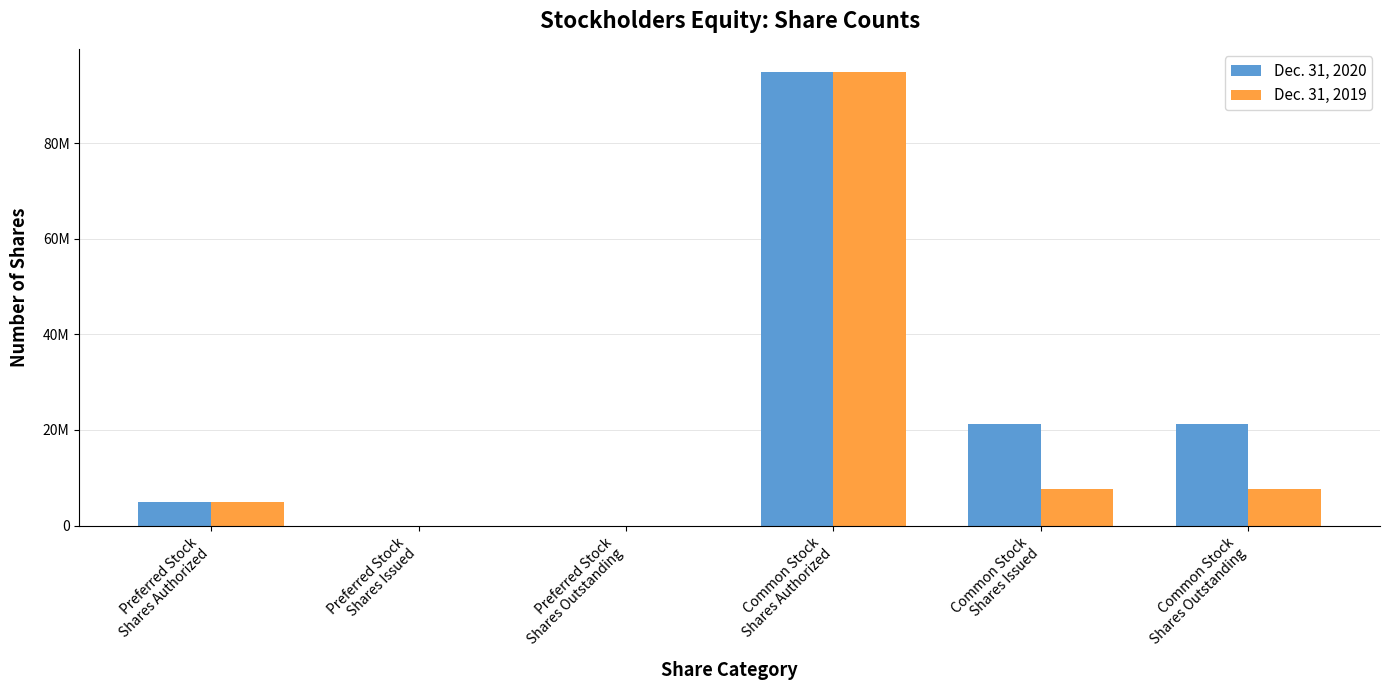

What is the label of the 5th bar from the left?

Common Stock
Shares Issued